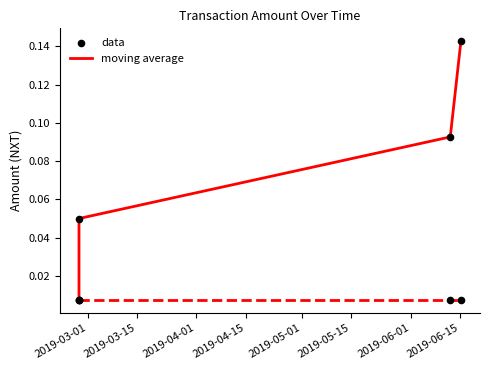

Which series reaches the minimum Y coordinate?

moving average